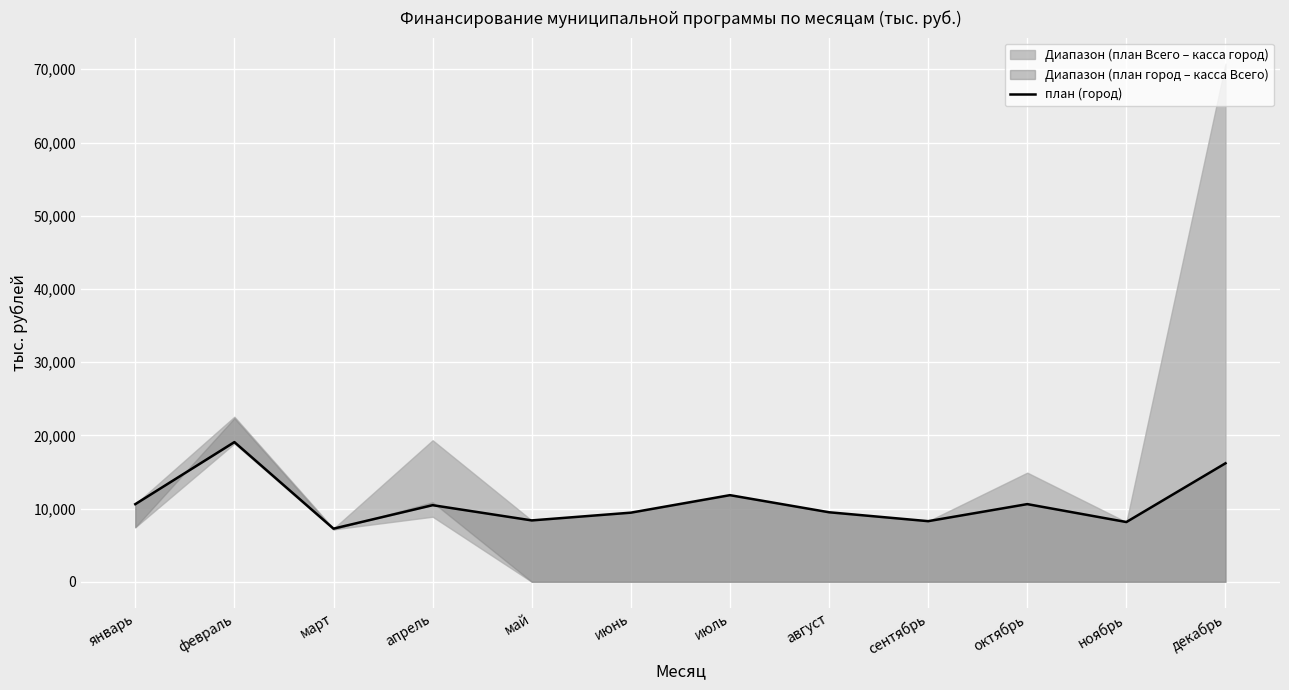

What is the minimum value shown in the chart?

7255.6